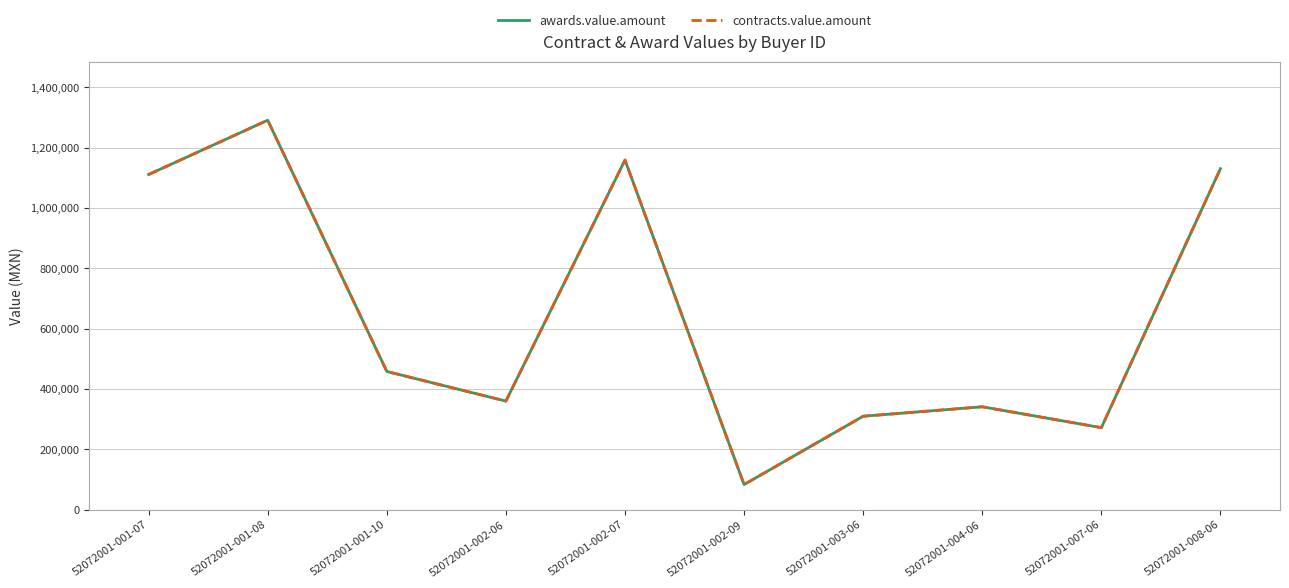

Reading right to left, transcribe all the data shown in this chart.

awards.value.amount: 1130430.0	271880.0	341069.8	309743.4	83274.3	1158909.1	359950.0	458108.1	1290910.0	1111000.0
contracts.value.amount: 1130430.0	271880.0	341069.8	309743.4	83274.3	1158909.1	359950.0	458108.1	1290910.0	1111000.0